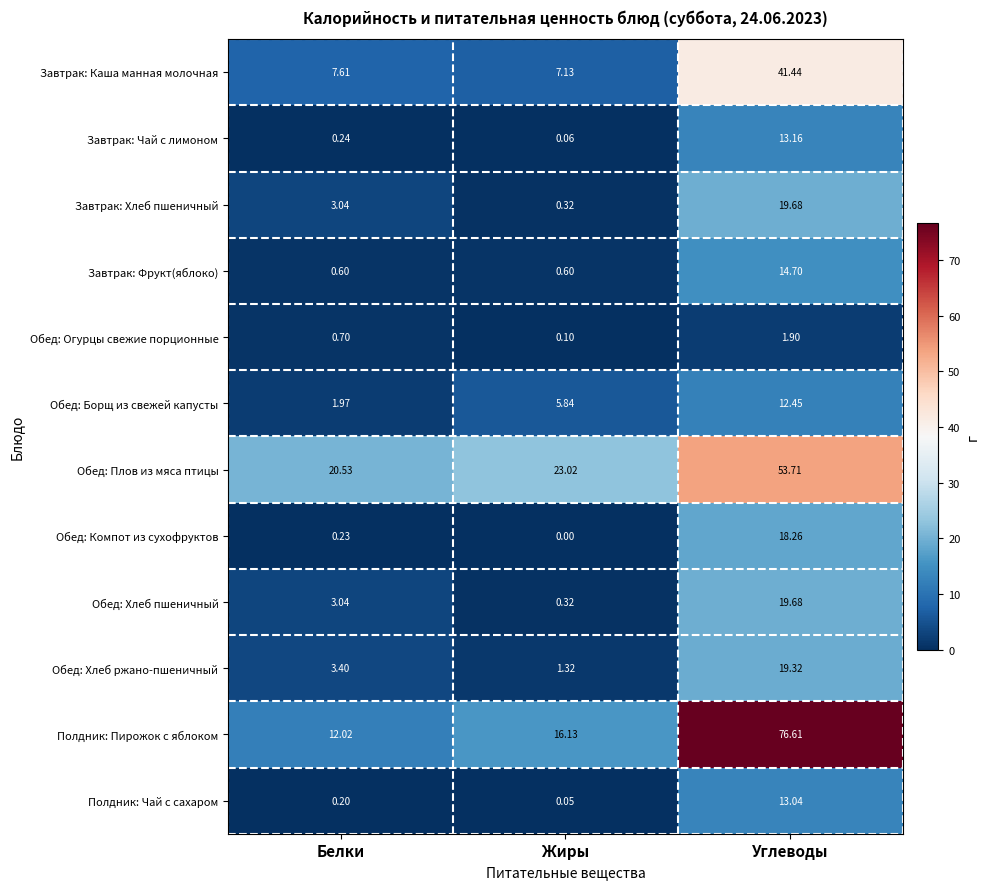

Rank the categories by Завтрак: Чай с лимоном value from highest to lowest.

Углеводы, Белки, Жиры